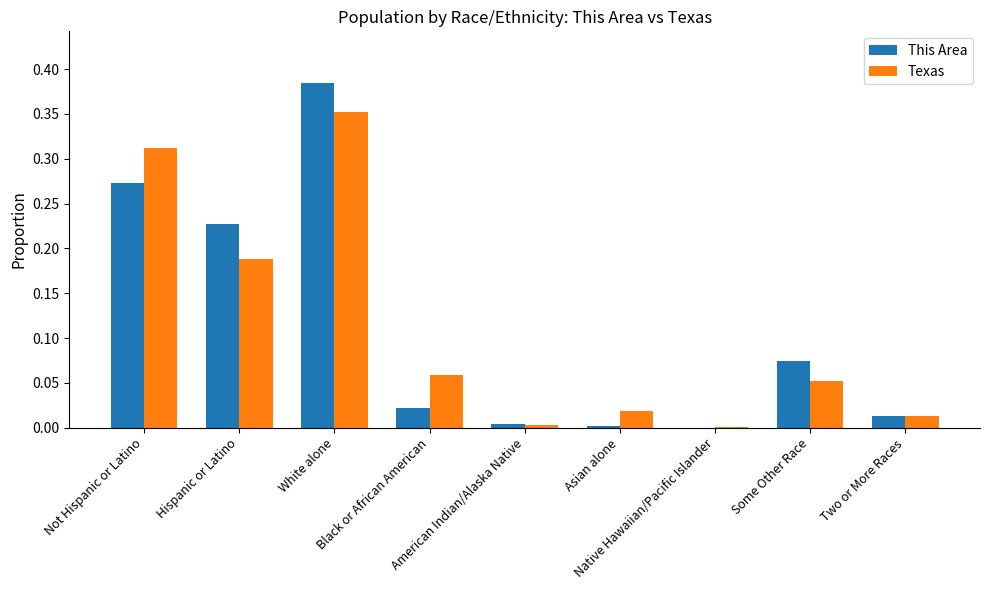

The Texas series shows 0.0 at American Indian/Alaska Native. True or false?

True